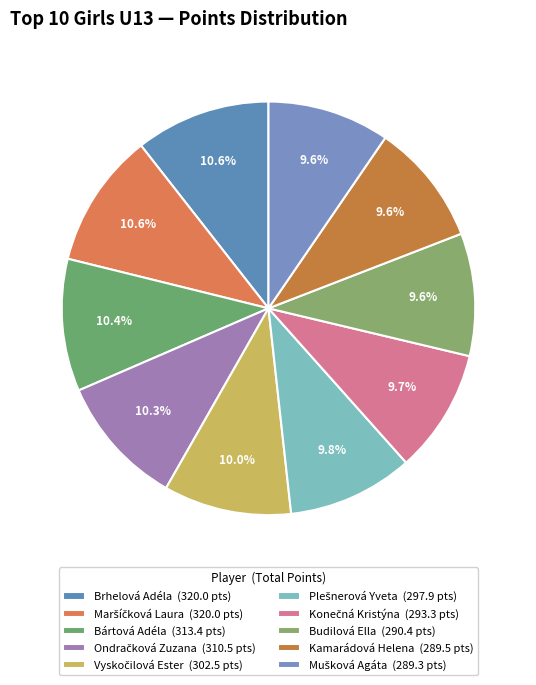

Rank the categories by value from lowest to highest.

Mušková Agáta, Kamarádová Helena, Budilová Ella, Konečná Kristýna, Plešnerová Yveta, Vyskočilová Ester, Ondračková Zuzana, Bártová Adéla, Brhelová Adéla, Maršíčková Laura